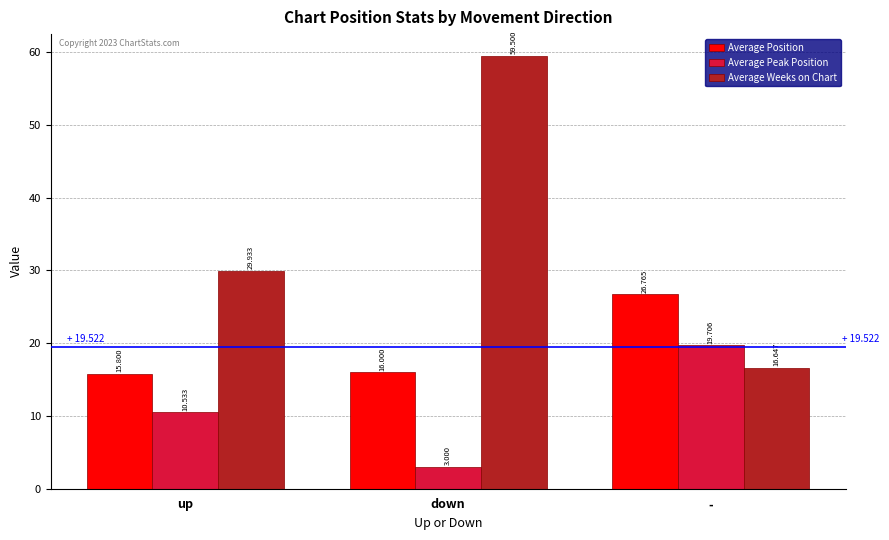

The value of Average Weeks on Chart at down is 59.5. True or false?

True